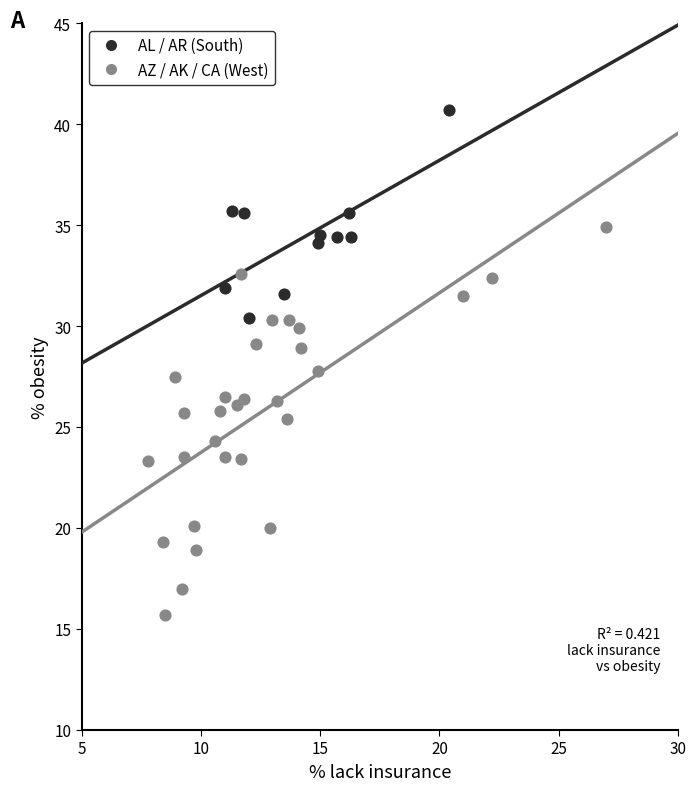

Which series reaches the minimum Y coordinate?

AZ / AK / CA (West)